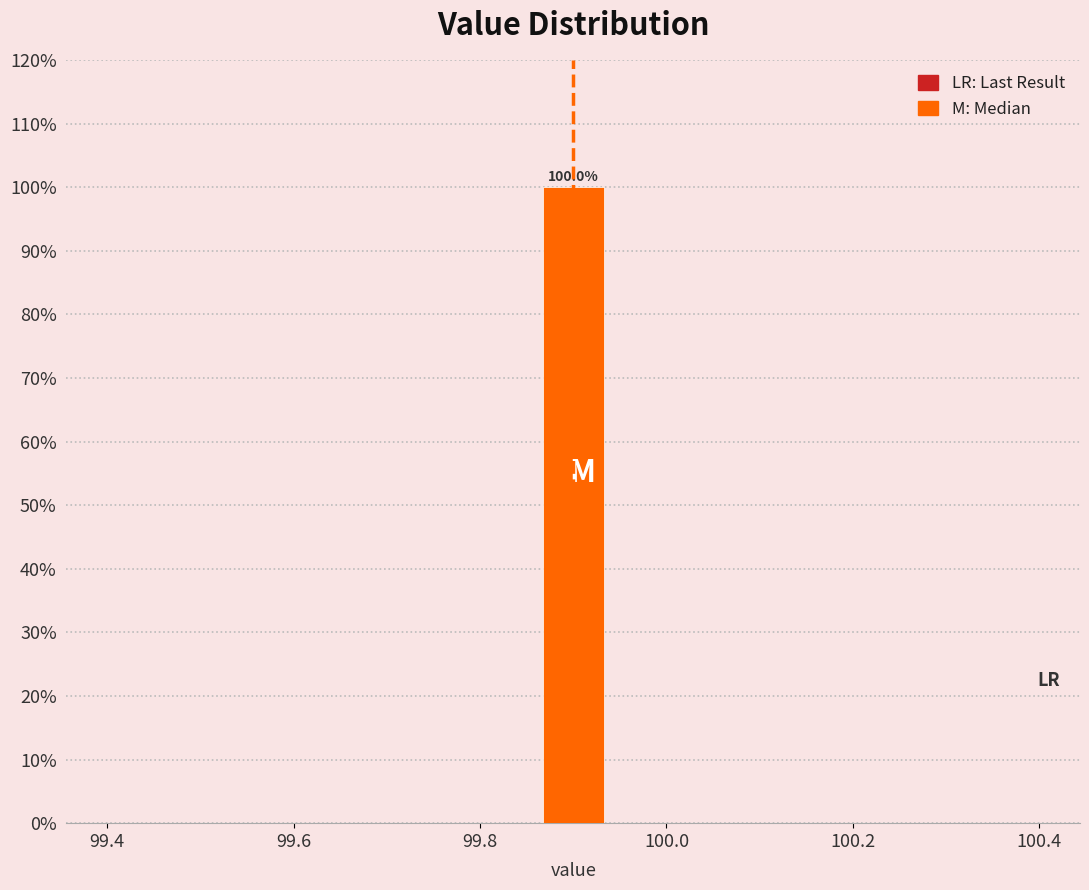

Around what value on the x-axis is the tallest bar? Give the approximate position of its centre, as read against the axis.

99.90